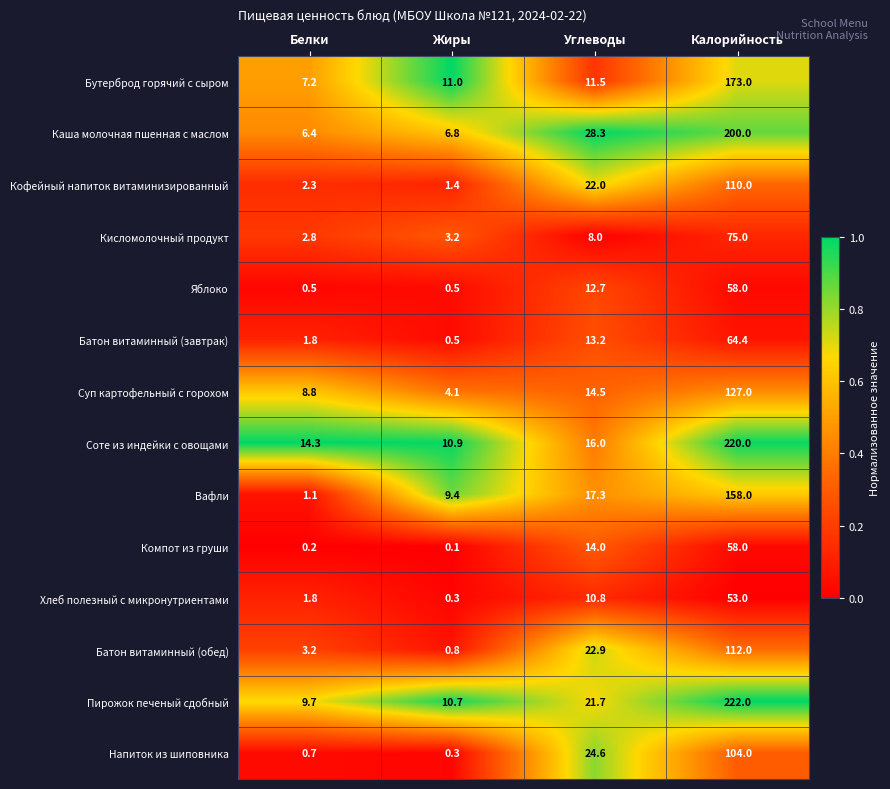

What is the sum of the Батон витаминный (завтрак) values at Углеводы and Белки?

15.0